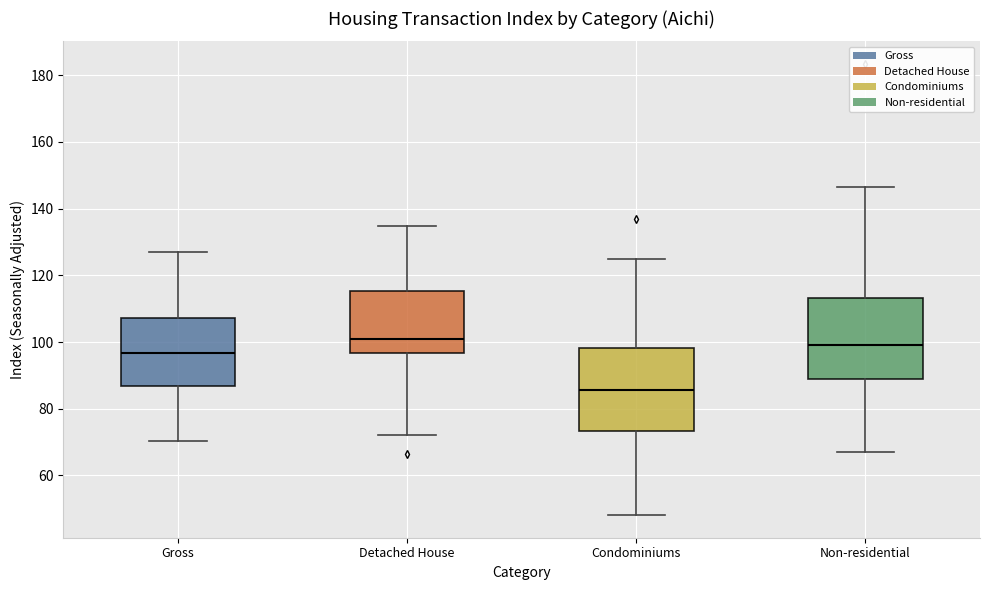

Reading left to right, transcribe this box plot: for each box, give where its median line is, the range the box spans, and where its two whiskers end, as read against the y-axis. The values are not printed on the chart, so give them approximately, as read against the axis.

Gross: median 96, box 86 to 108, whiskers 70 to 126
Detached House: median 100, box 96 to 116, whiskers 72 to 134
Condominiums: median 86, box 74 to 98, whiskers 48 to 124
Non-residential: median 100, box 88 to 114, whiskers 66 to 146